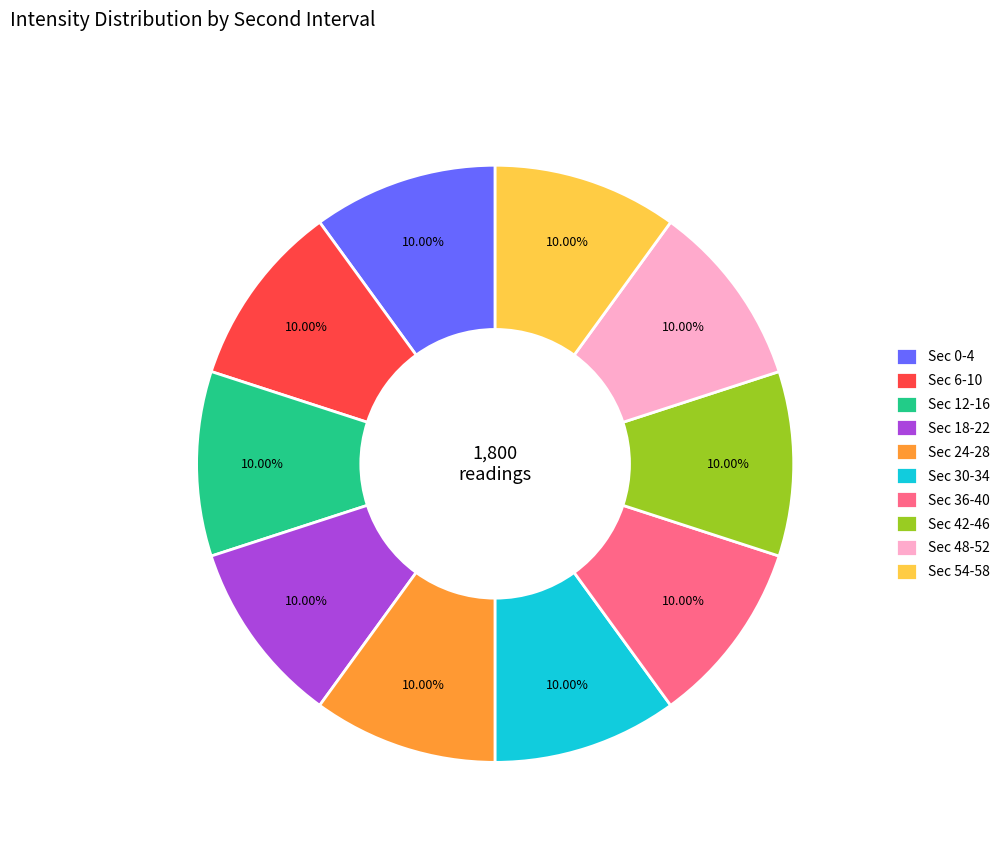

Is the sum of Sec 30-34 and Sec 48-52 greater than half?

No